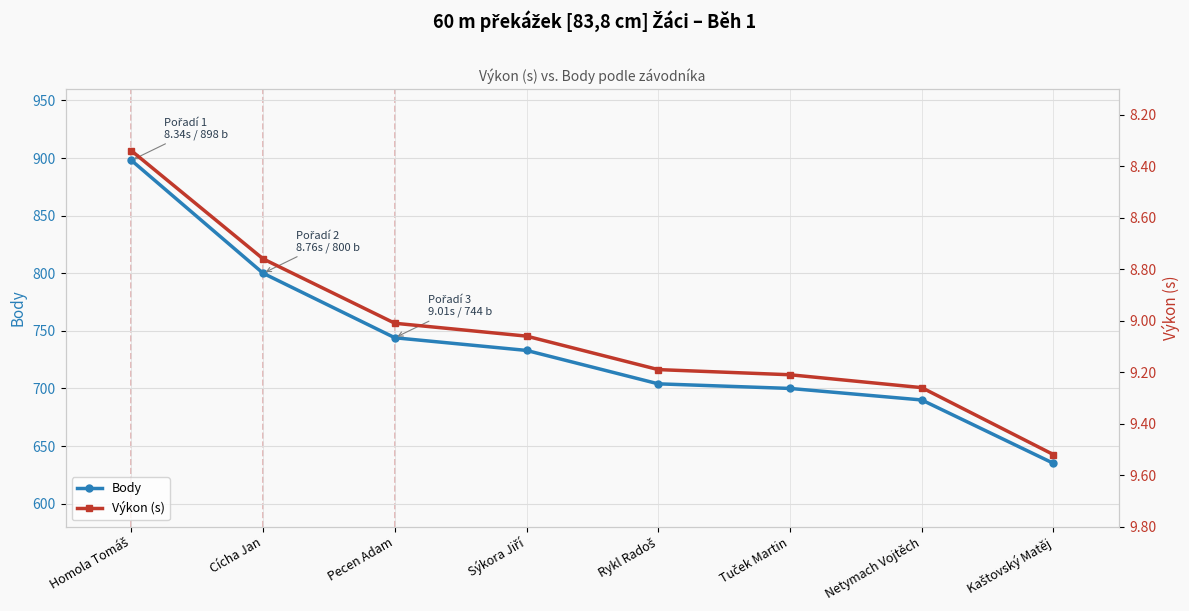

Is it true that Výkon (s) equals 15.0 at Pecen Adam?

False